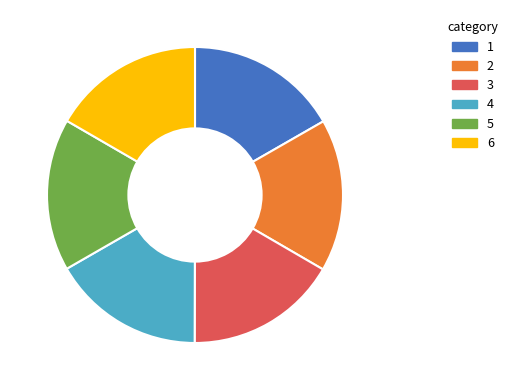

Is there any slice that represents more than half of the pie?

No